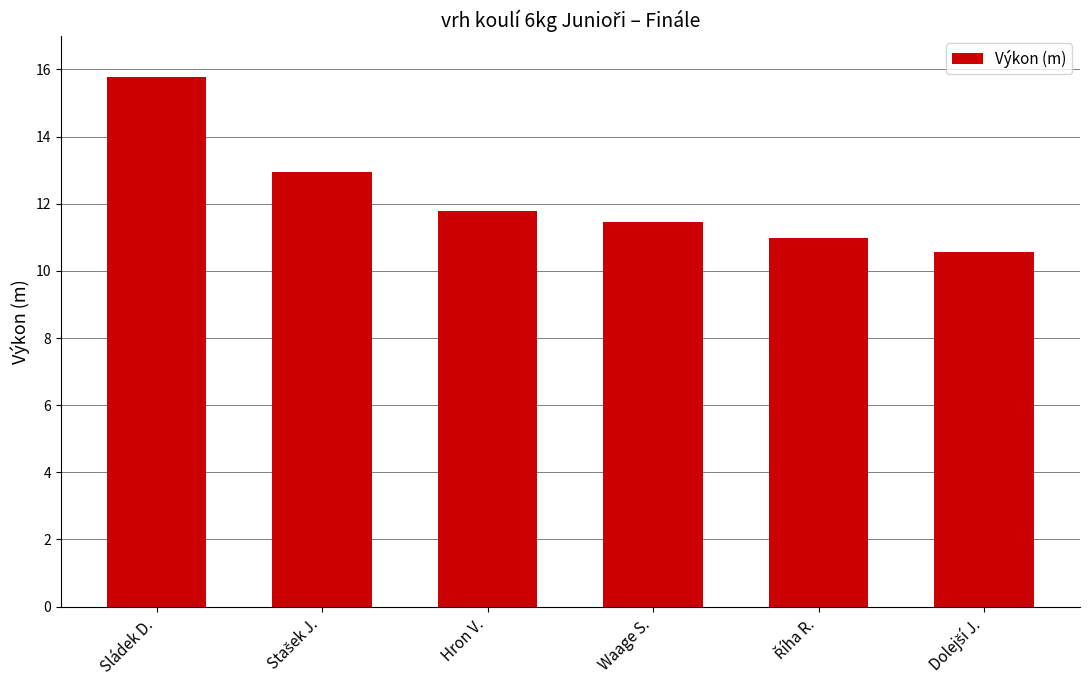

Does the chart contain any negative values?

No